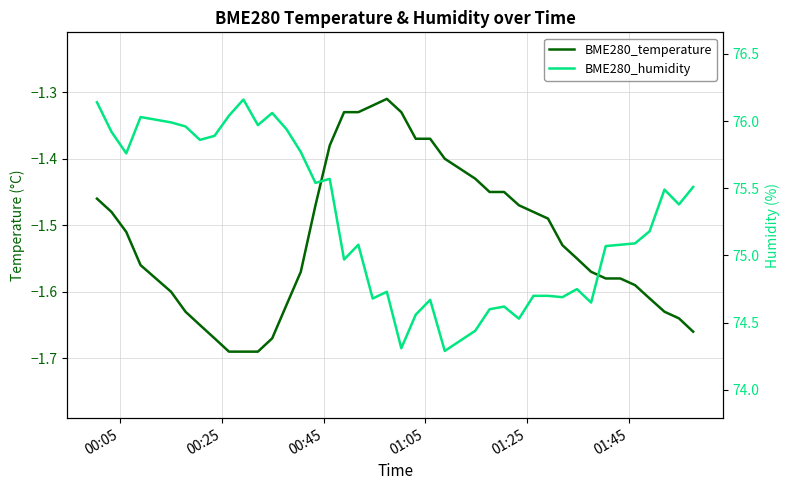

What is the average value of the BME280_humidity series?

75.3